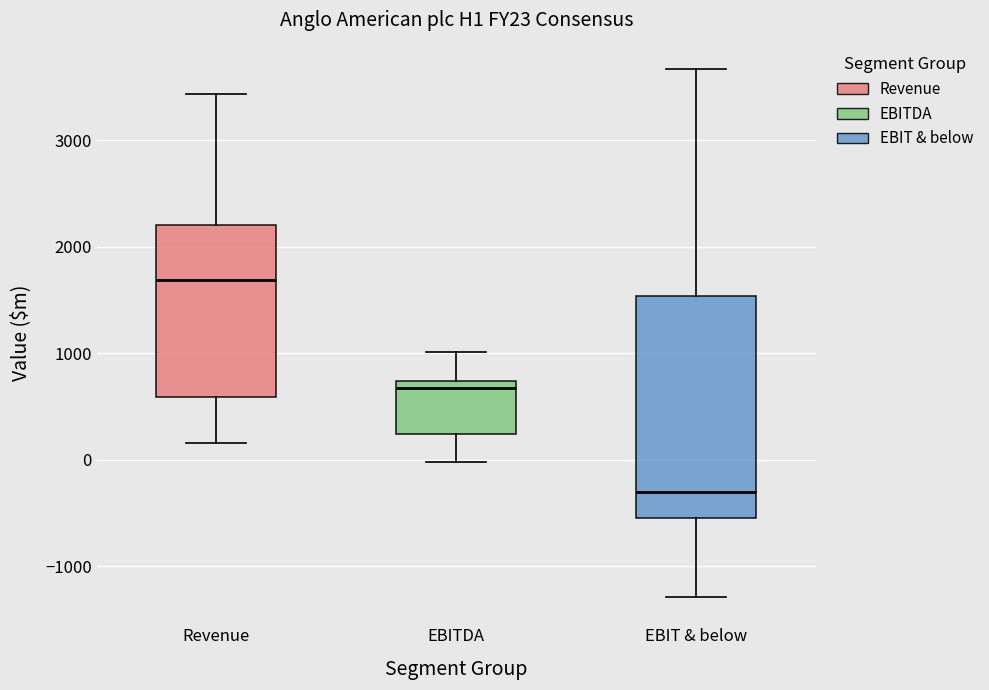

Comparing the boxes themselves (not the whiskers), which one is the tallest?

EBIT & below